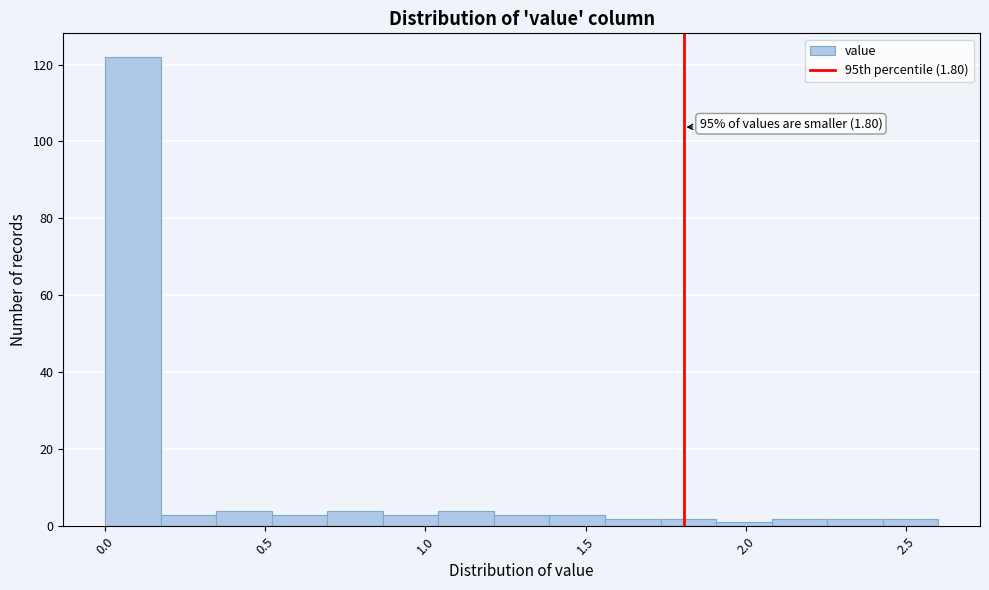

Read against the x-axis, roughly where is the centre of the tallest bar?

0.10